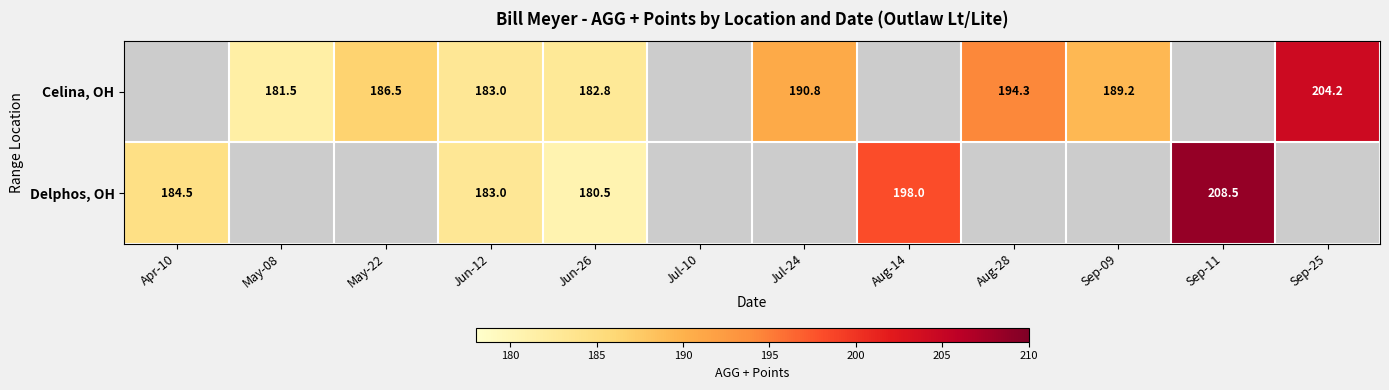

At which category is the sum across all series the highest?

Jun-12